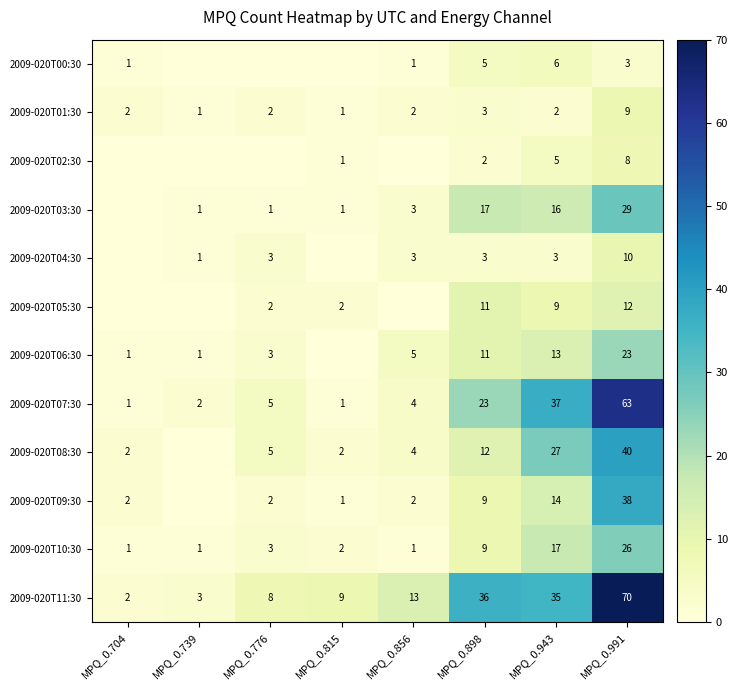

How many 2009-020T01:30 values are between 2 and 3?

5